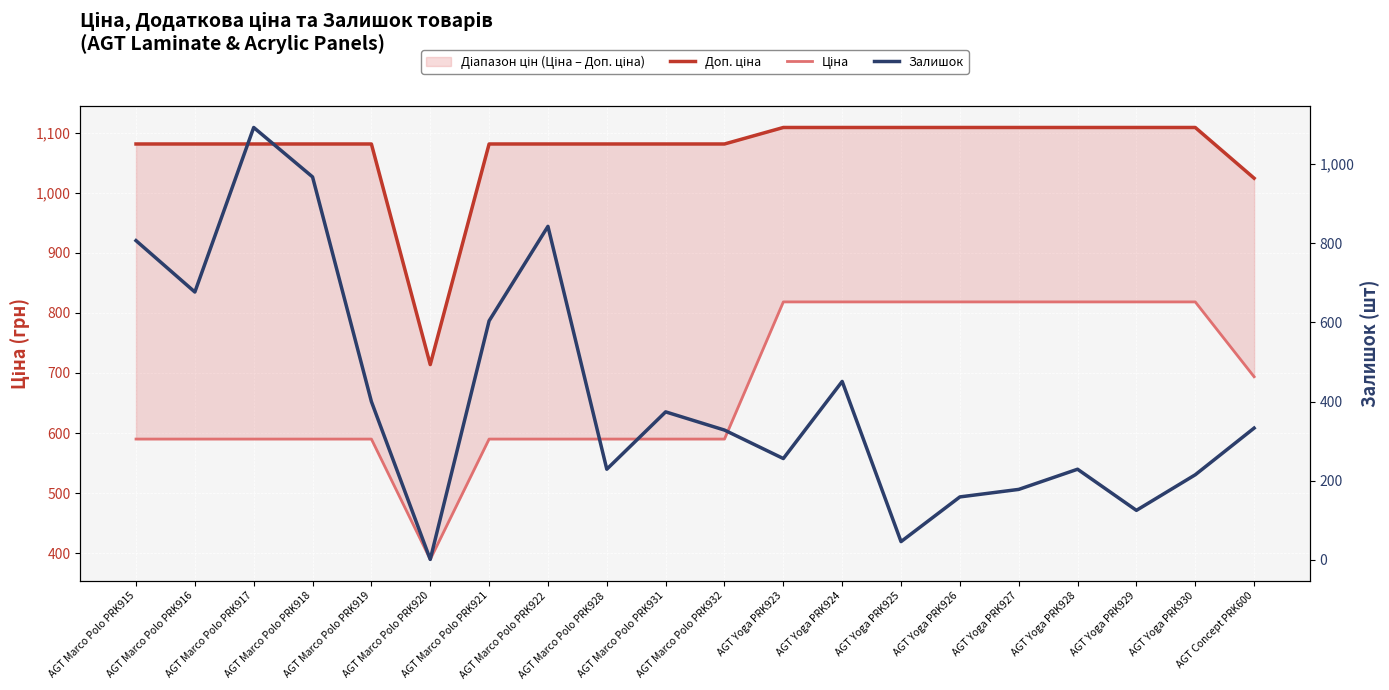

True or false: Доп. ціна and Ціна cross at least once.

False